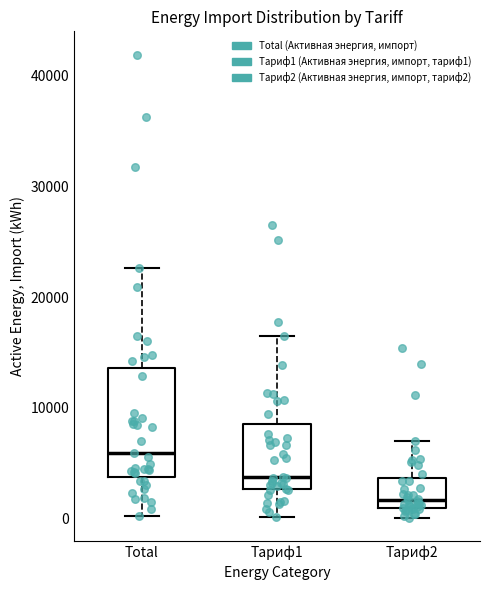

Reading left to right, read every box against the y-axis: the position of its median line, the range the box covers, and the ends of its whiskers. The values are not printed on the chart, so give them approximately, as read against the axis.

Total: median 6000, box 4000 to 14000, whiskers 0 to 23000
Тариф1: median 4000, box 3000 to 9000, whiskers 0 to 16000
Тариф2: median 2000, box 1000 to 4000, whiskers 0 to 7000